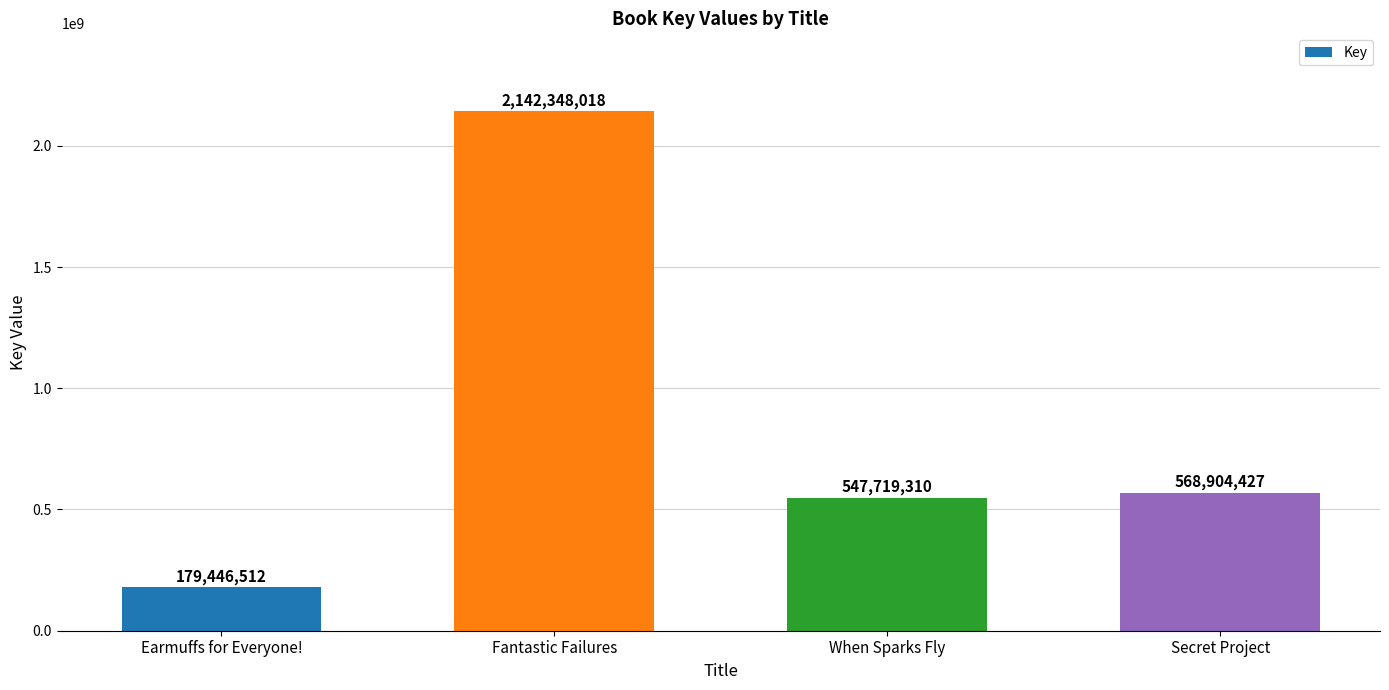

List the labels in order of value, largest first.

Fantastic Failures, Secret Project, When Sparks Fly, Earmuffs for Everyone!